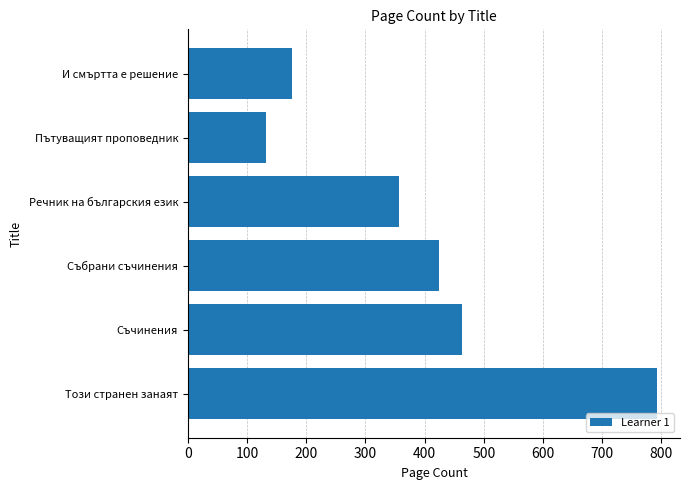

What is the difference between the maximum and minimum values?

660